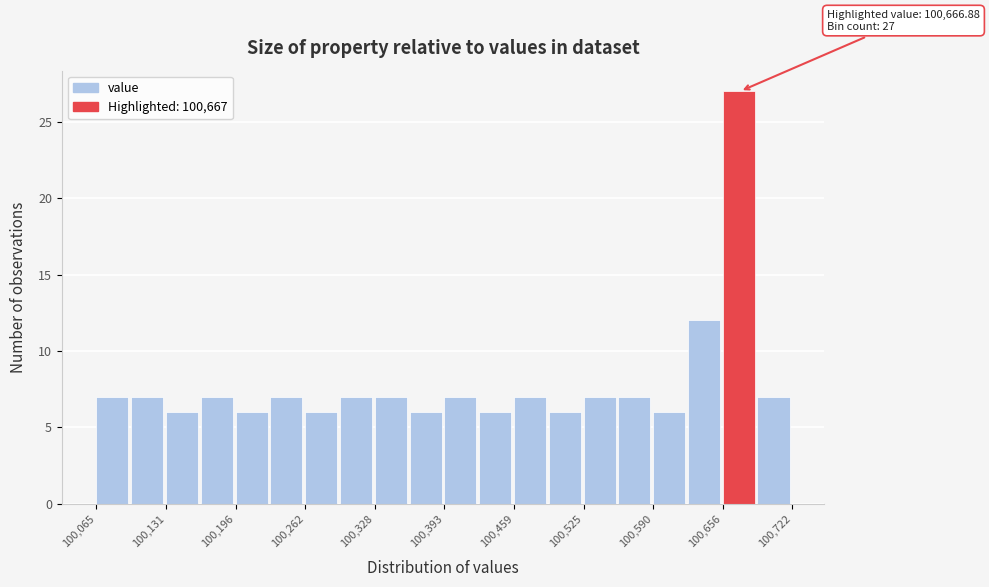

Read against the x-axis, roughly where is the centre of the tallest bar?

100670